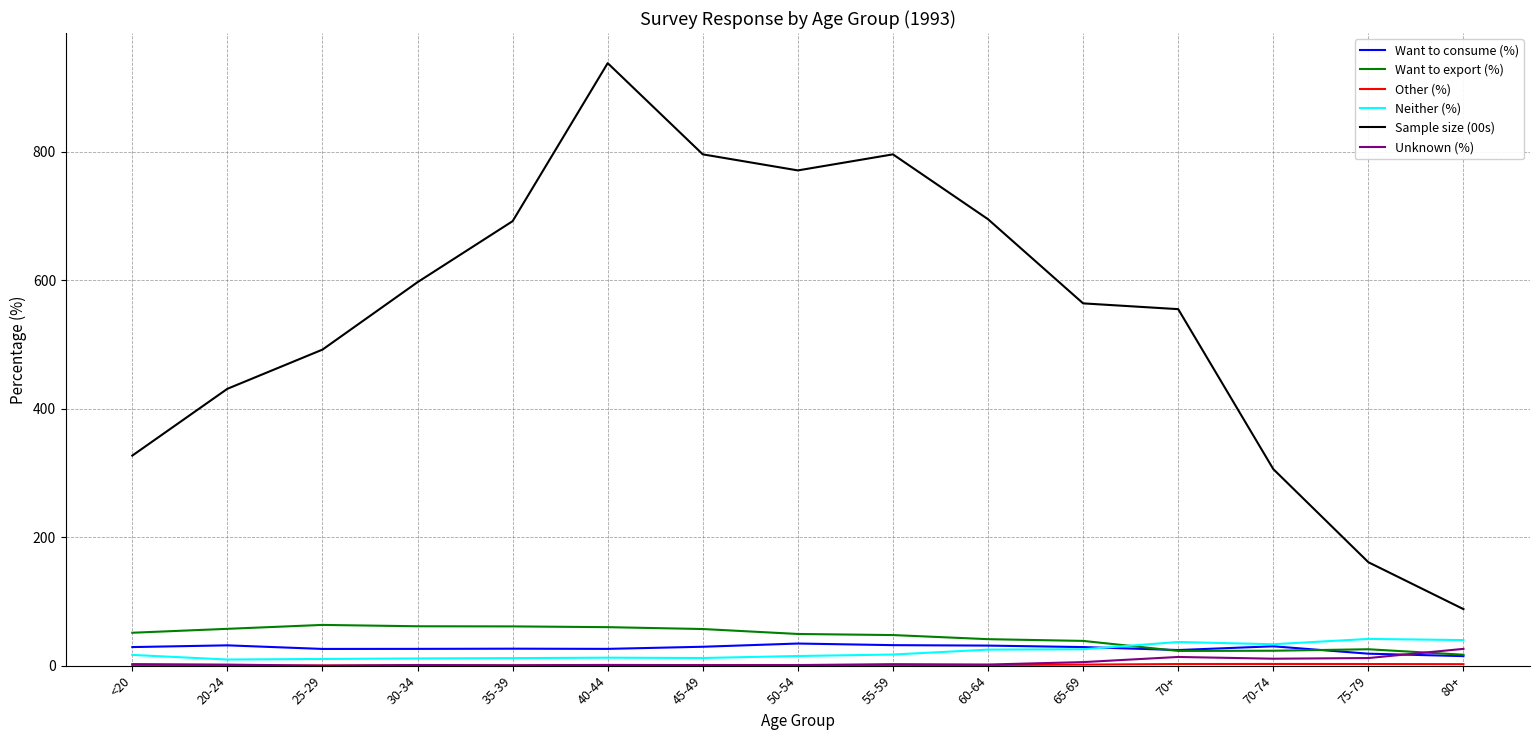

At which category is the sum across all series the highest?

40-44